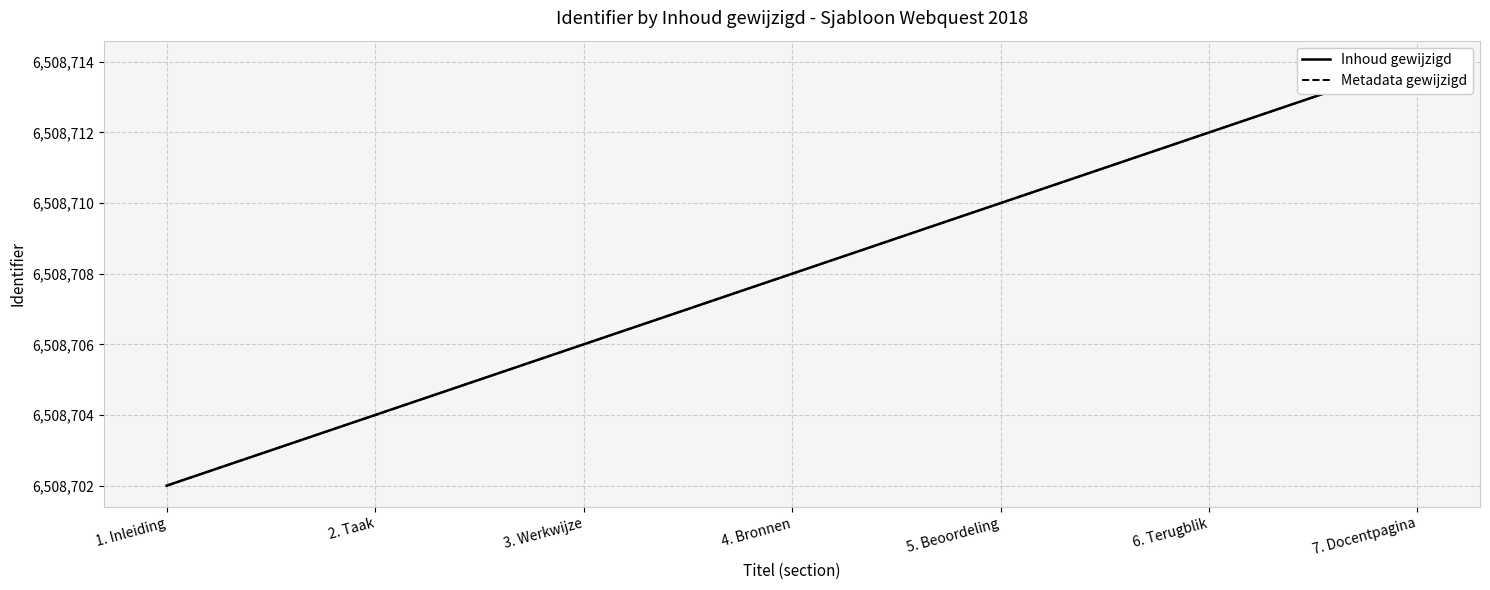

What is the average value of the Inhoud gewijzigd series?

6508708